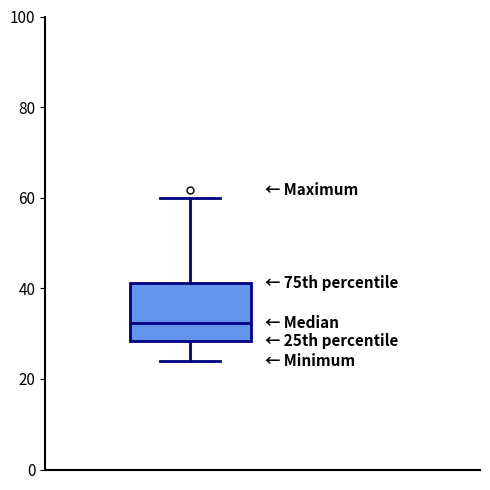

Transcribe this box plot: give where the median line is, the range the box spans, and where the two whiskers end, as read against the y-axis. The values are not printed on the chart, so give them approximately, as read against the axis.

median 32, box 28 to 42, whiskers 24 to 60